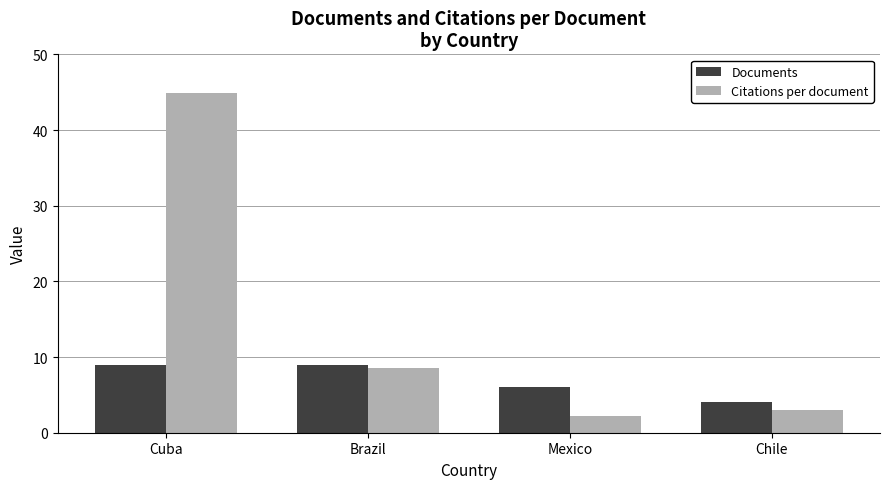

At which category does the chart reach its peak across all series?

Cuba